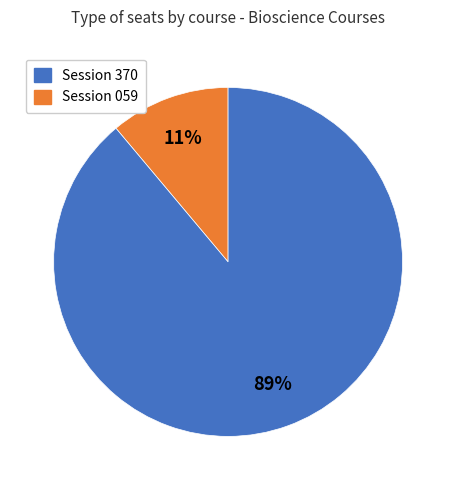

To the nearest percent, what is the difference between the largest and smallest slice percentages?

78%